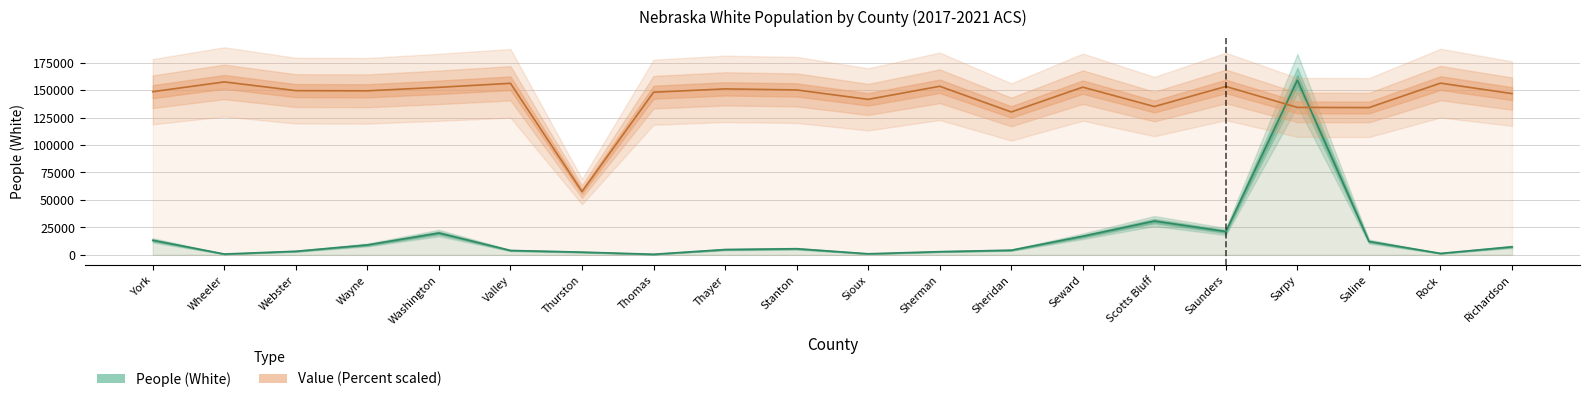

Which has a higher value, Webster or Saline?

Saline